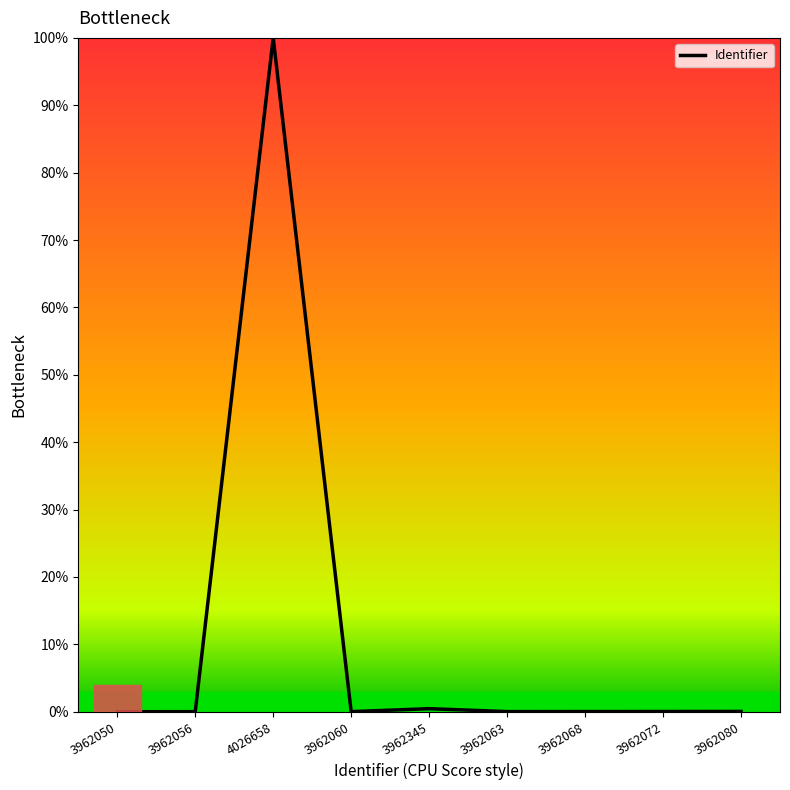

The value at 3962056 is 0.0. True or false?

True